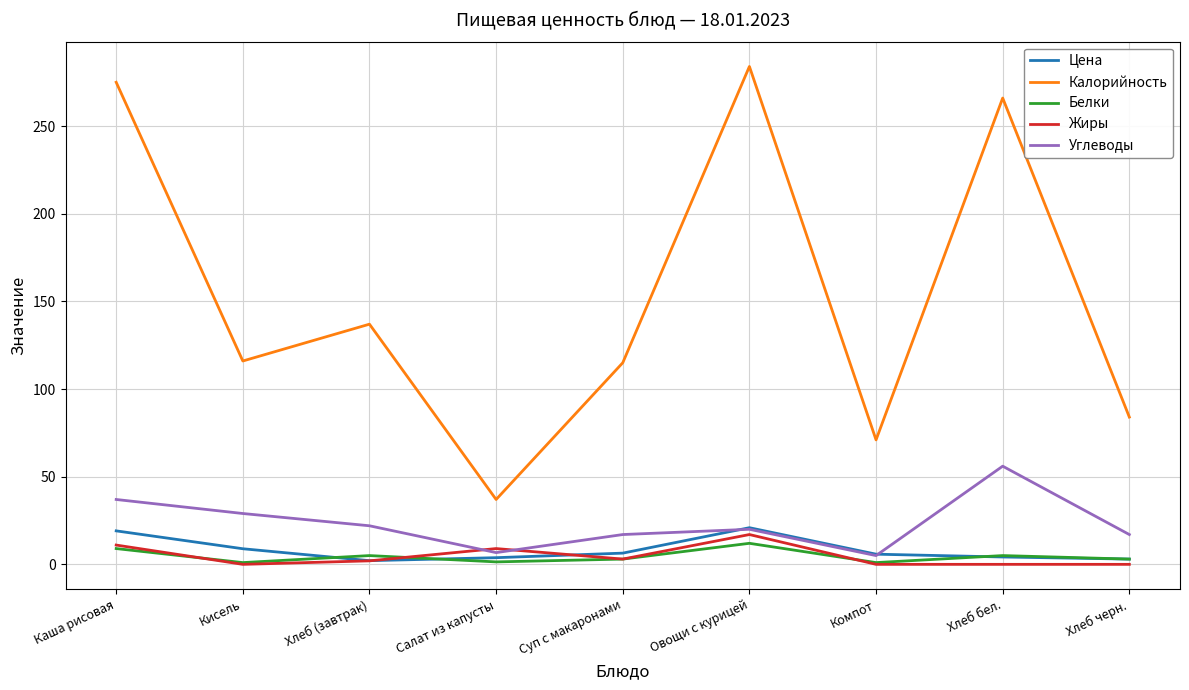

True or false: Углеводы and Калорийность intersect in this chart.

False